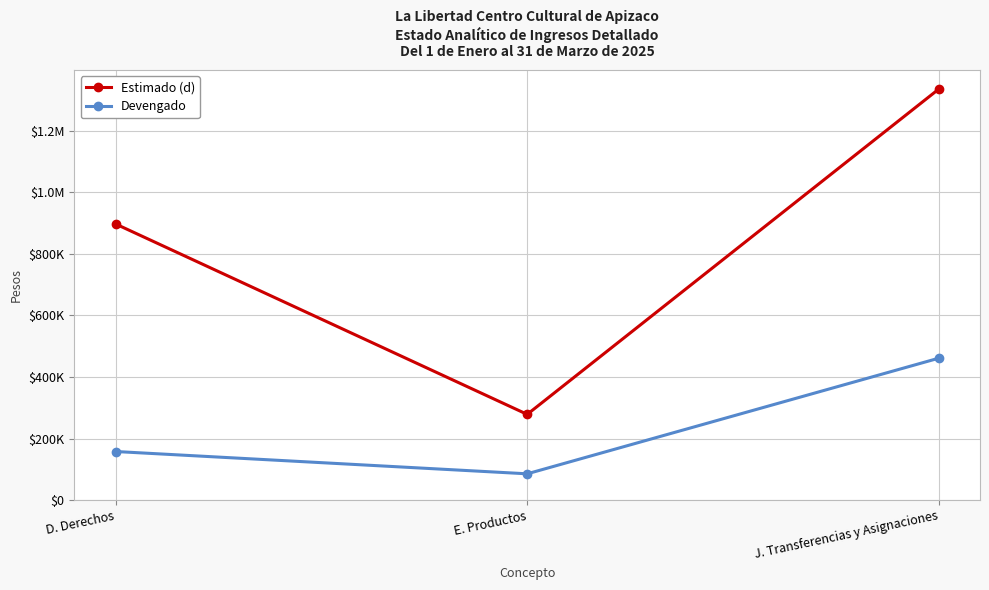

Which series has the largest total across all categories?

Estimado (d)